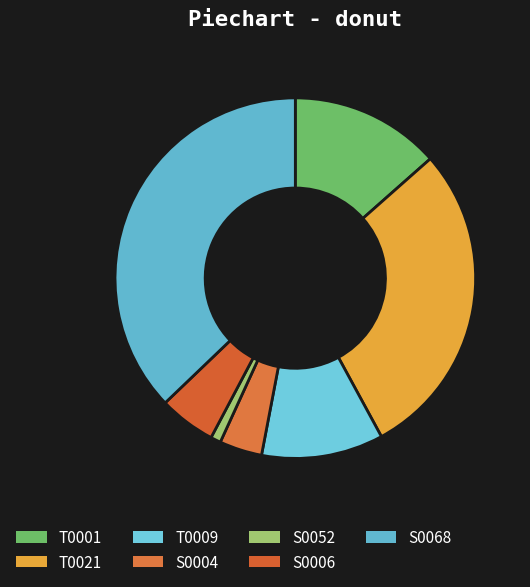

To the nearest percent, what percentage of the pie is S0006?

5%